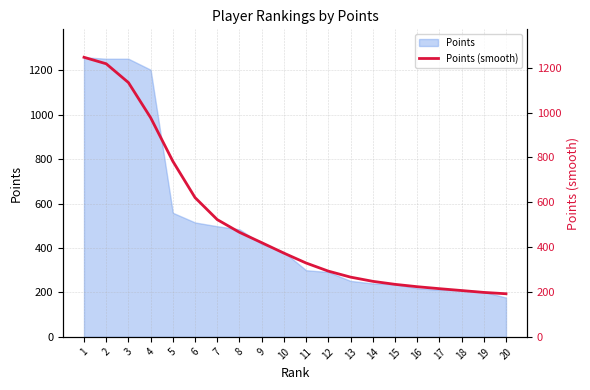

What is the average value?

508.2